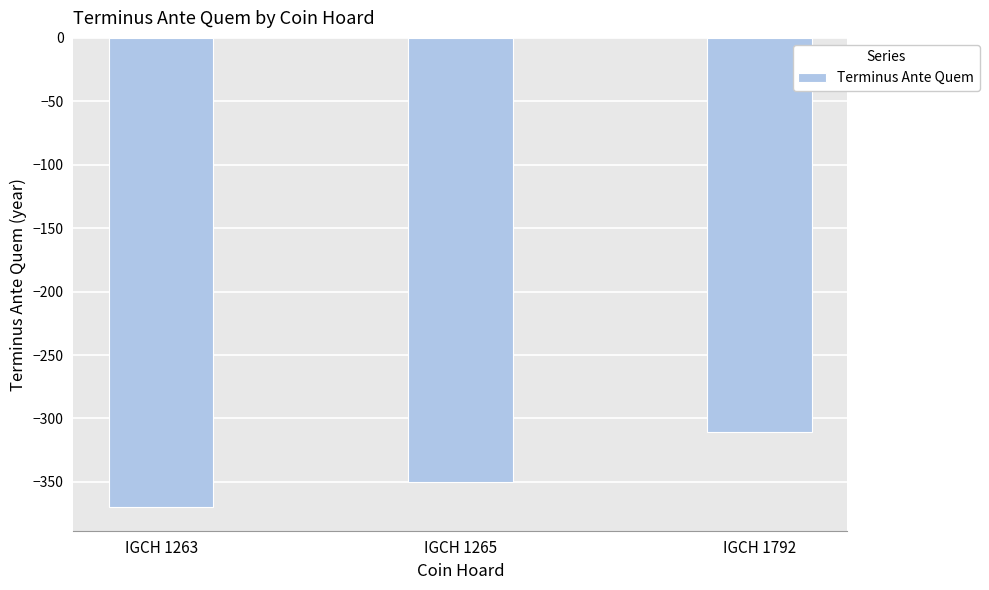

What is the minimum value shown in the chart?

-370